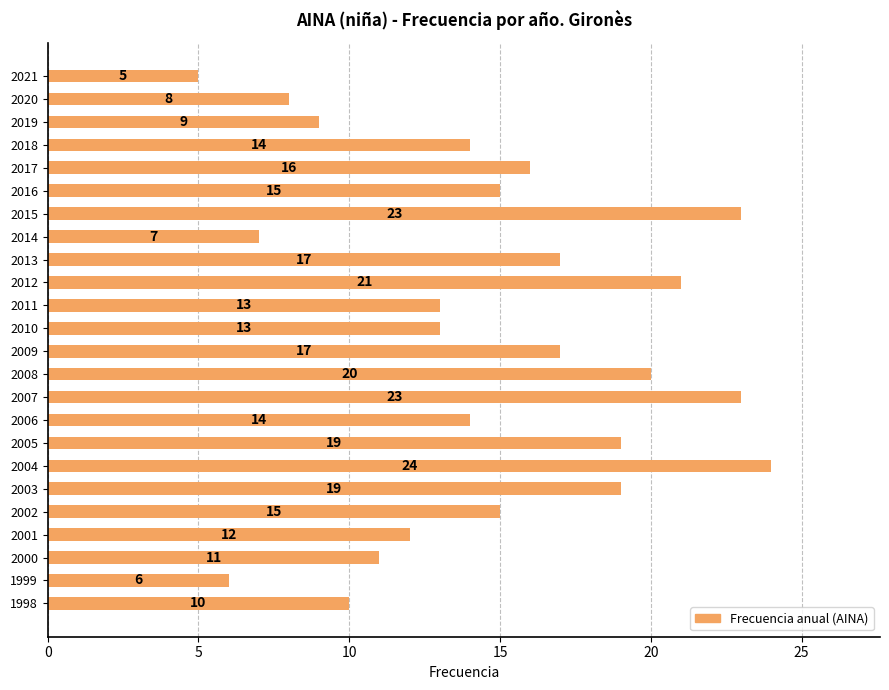

Reading bottom to top, what are all the values shown in this chart?

1998=10	1999=6	2000=11	2001=12	2002=15	2003=19	2004=24	2005=19	2006=14	2007=23	2008=20	2009=17	2010=13	2011=13	2012=21	2013=17	2014=7	2015=23	2016=15	2017=16	2018=14	2019=9	2020=8	2021=5